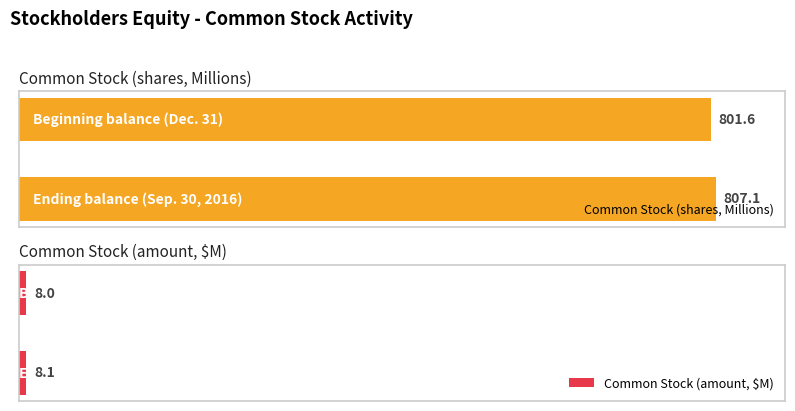

How many data points in Common Stock (shares, Millions) are less than 807?

1